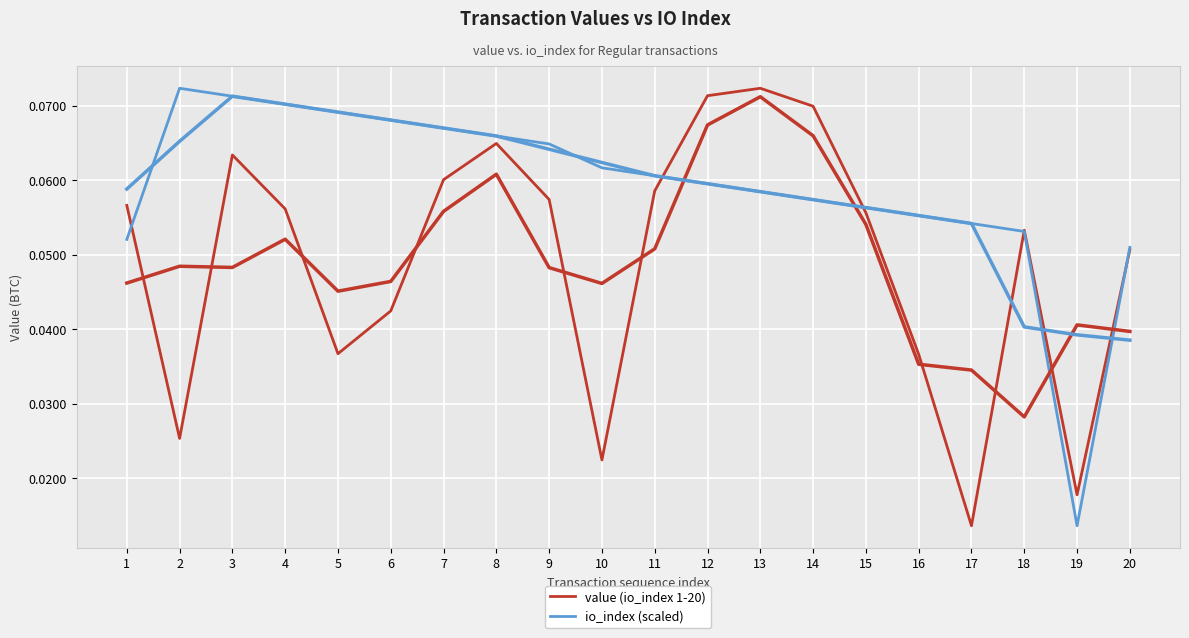

Reading left to right, list all the values displayed in this chart.

value (io_index 1-20): 1=0.1	2=0.0	3=0.1	4=0.1	5=0.0	6=0.0	7=0.1	8=0.1	9=0.1	10=0.0	11=0.1	12=0.1	13=0.1	14=0.1	15=0.1	16=0.0	17=0.0	18=0.1	19=0.0	20=0.1
io_index (scaled): 1=0.1	2=0.1	3=0.1	4=0.1	5=0.1	6=0.1	7=0.1	8=0.1	9=0.1	10=0.1	11=0.1	12=0.1	13=0.1	14=0.1	15=0.1	16=0.1	17=0.1	18=0.1	19=0.0	20=0.1